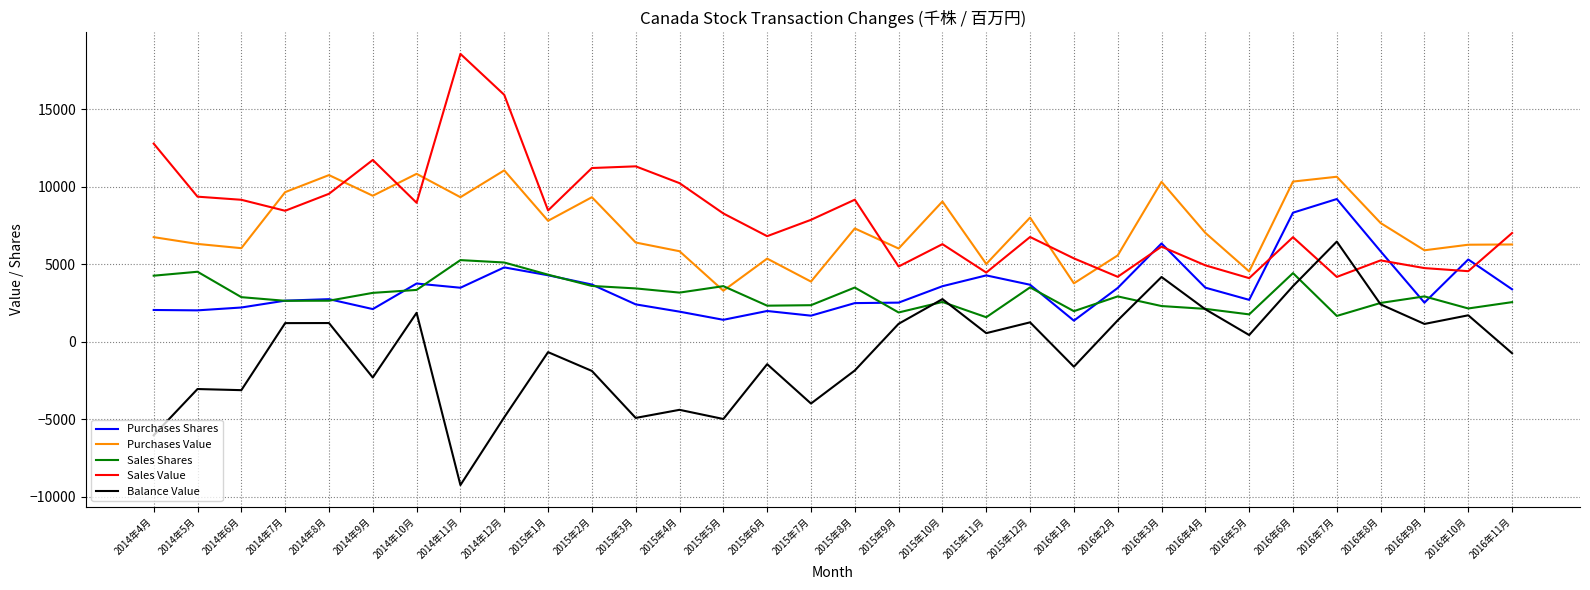

What position from the left is 2016年6月?

27